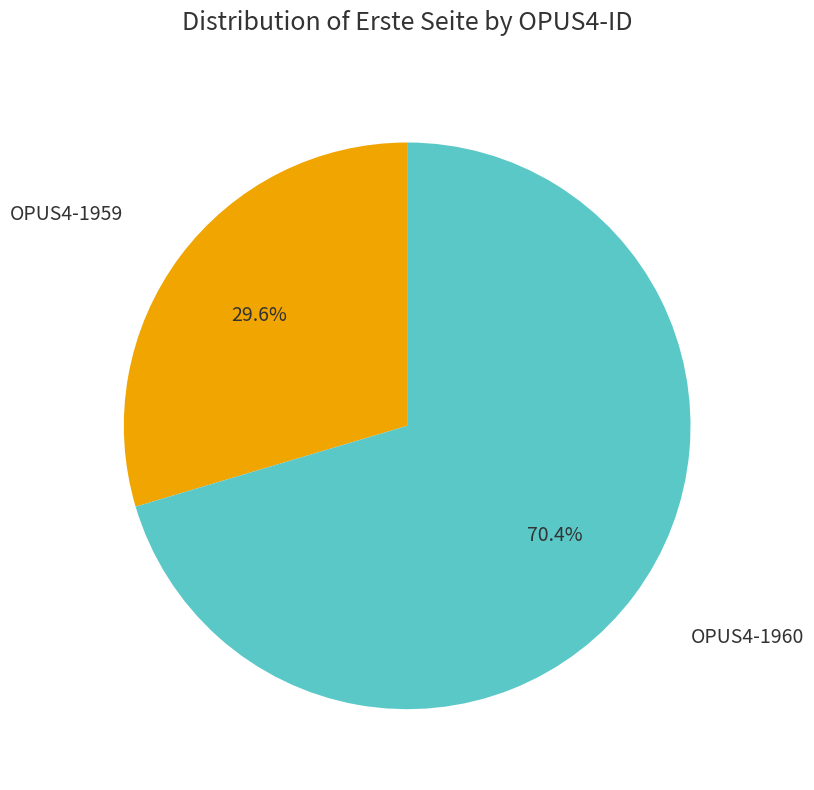

Does any single category account for the majority?

Yes